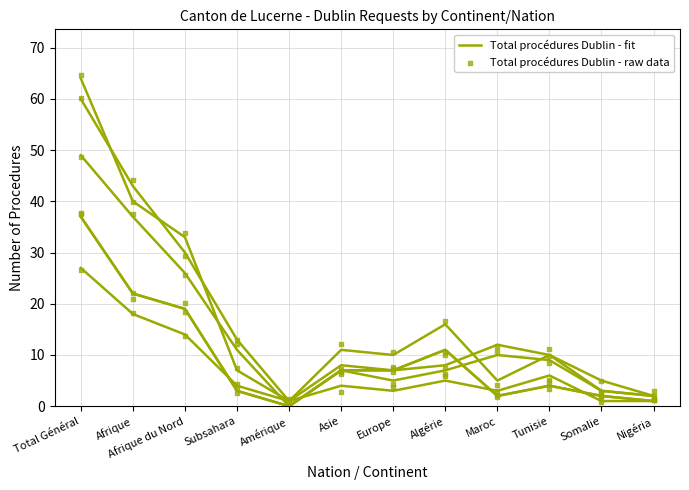

What is the total value across all series at Amérique?

3